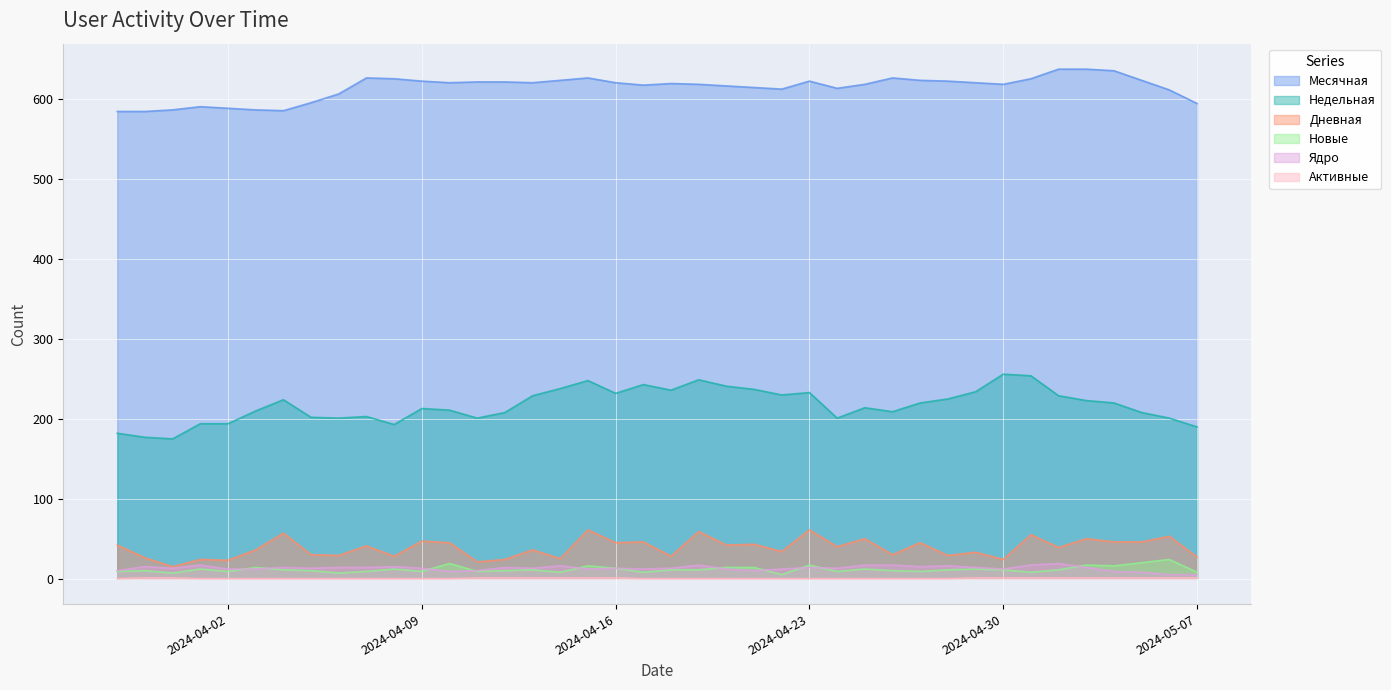

True or false: Новые and Месячная cross at least once.

False